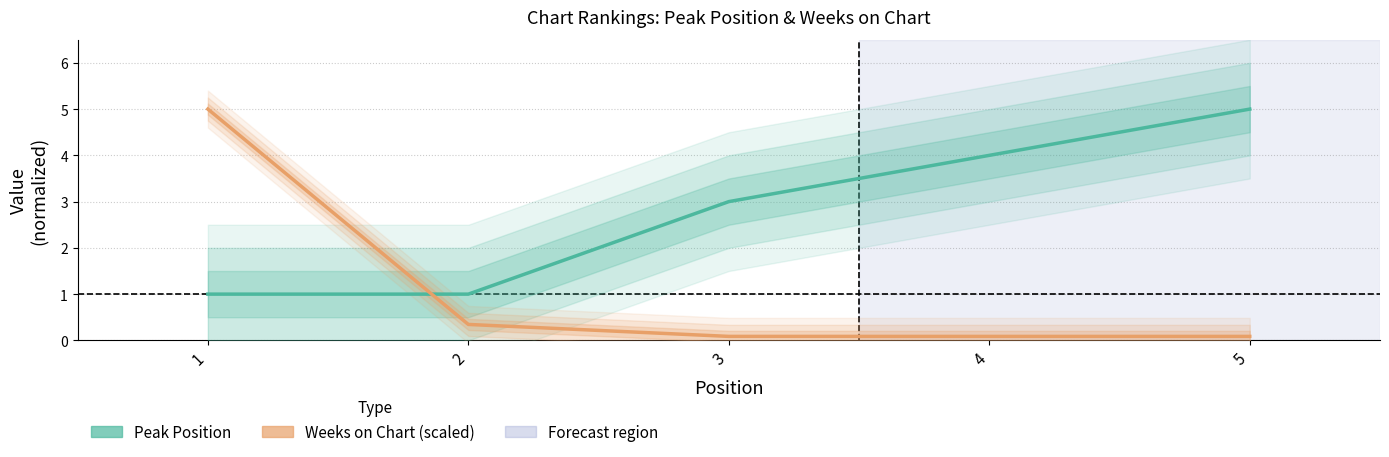

How many categories are shown in the chart?

5